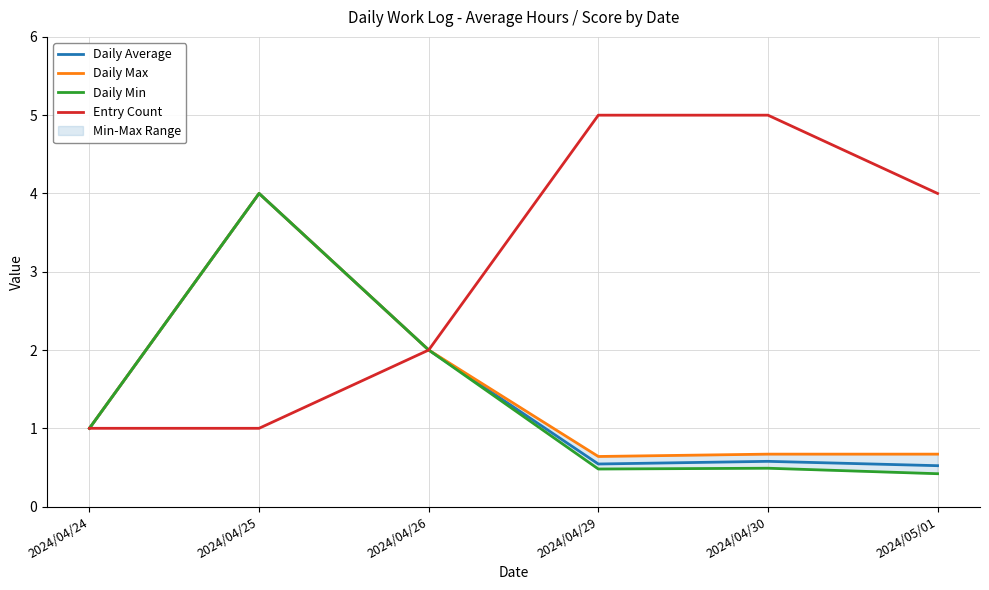

Reading left to right, list all the values displayed in this chart.

Daily Average: 2024/04/24=1.0	2024/04/25=4.0	2024/04/26=2.0	2024/04/29=0.5	2024/04/30=0.6	2024/05/01=0.5
Daily Max: 2024/04/24=1.0	2024/04/25=4.0	2024/04/26=2.0	2024/04/29=0.6	2024/04/30=0.7	2024/05/01=0.7
Daily Min: 2024/04/24=1.0	2024/04/25=4.0	2024/04/26=2.0	2024/04/29=0.5	2024/04/30=0.5	2024/05/01=0.4
Entry Count: 2024/04/24=1.0	2024/04/25=1.0	2024/04/26=2.0	2024/04/29=5.0	2024/04/30=5.0	2024/05/01=4.0